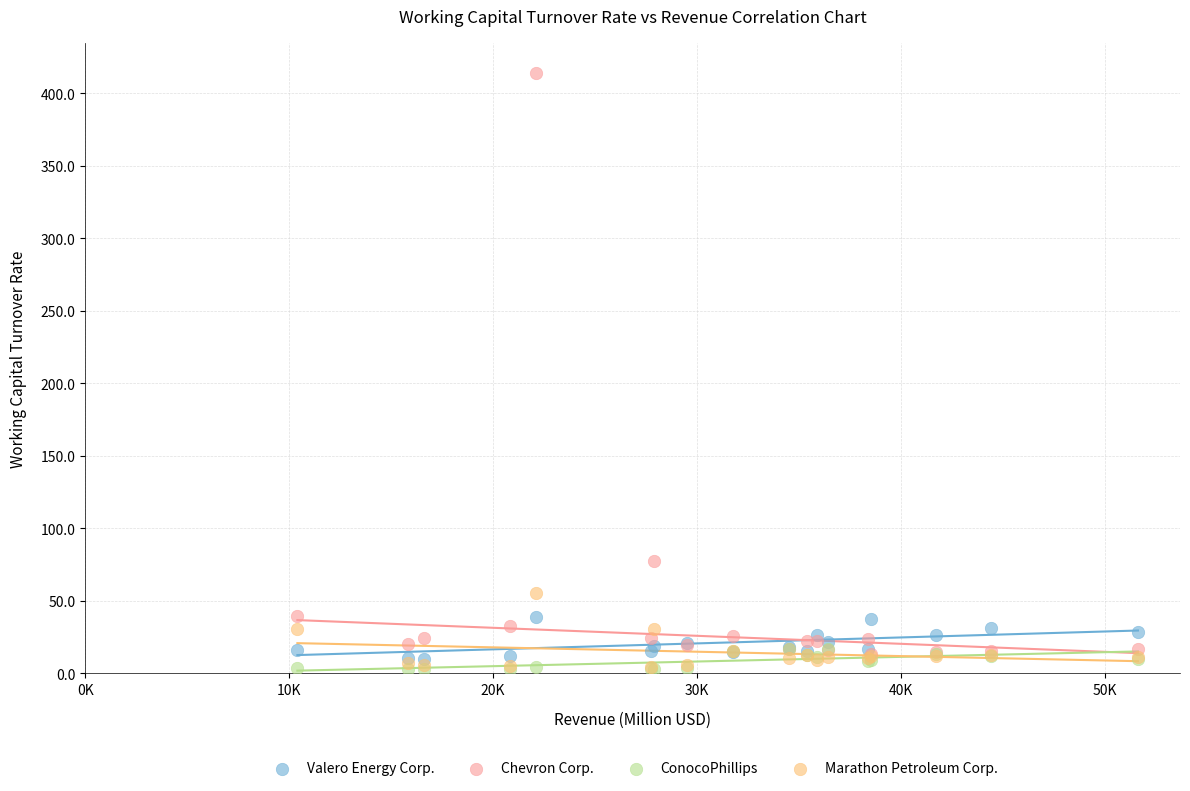

In the Chevron Corp. series, what Y value is closest to 213?

77.8